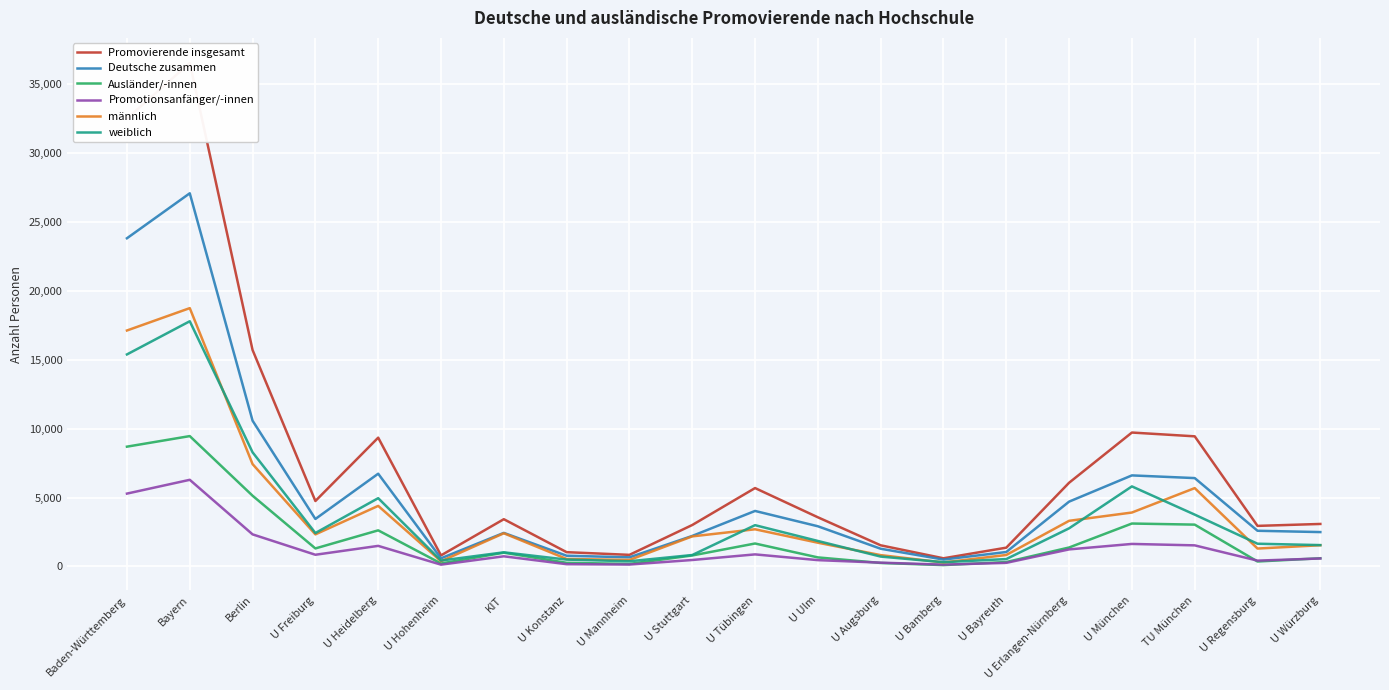

What is the value of the Ausländer/-innen point at the 5th from the left?

2616